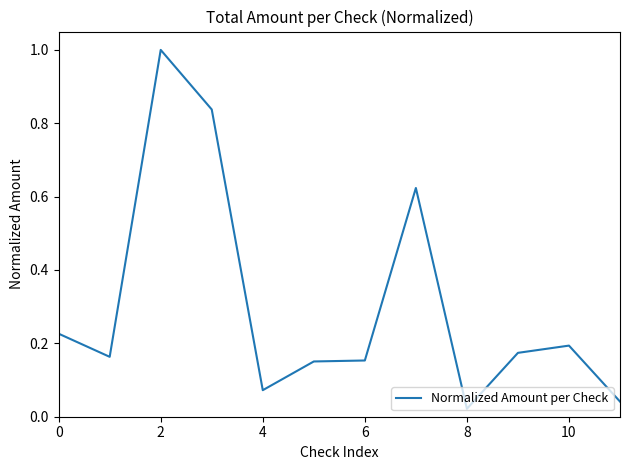

What is the difference between the maximum and minimum values?

1.0